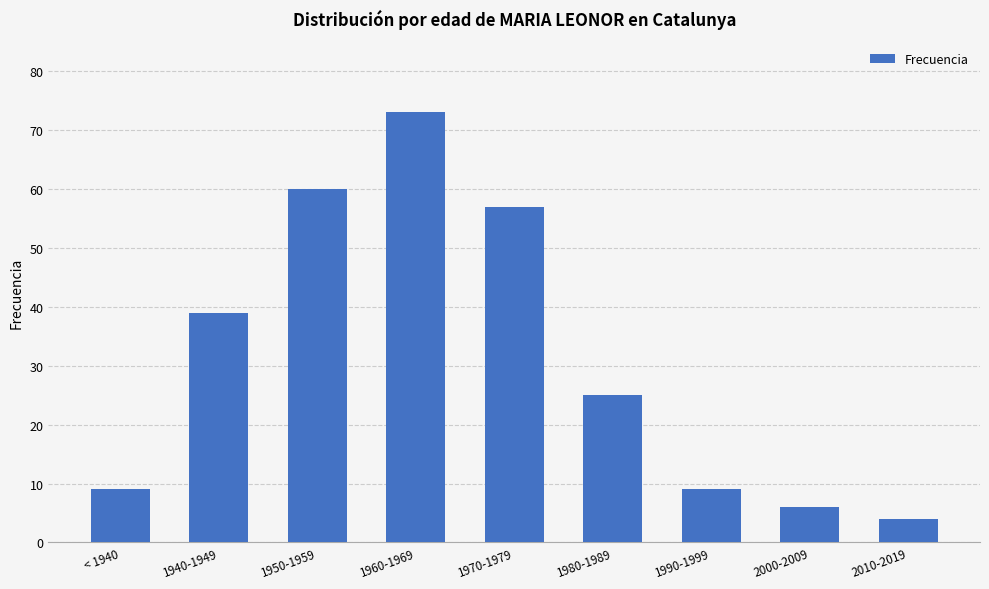

Between < 1940 and 1940-1949, which is larger?

1940-1949